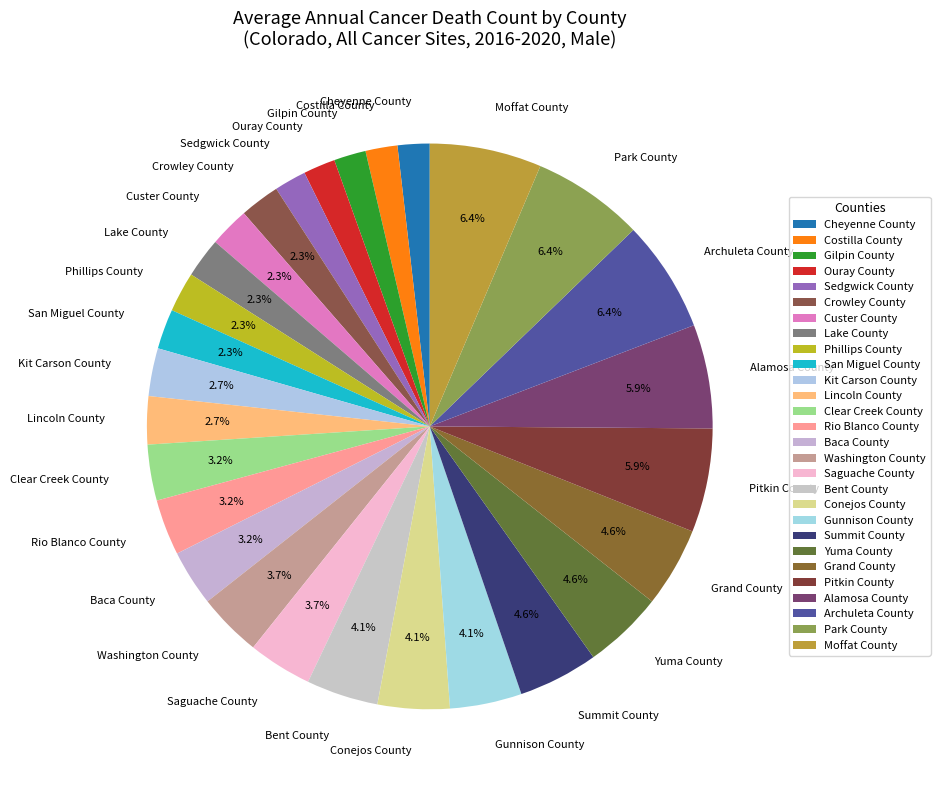

How many segments does this pie chart have?

28